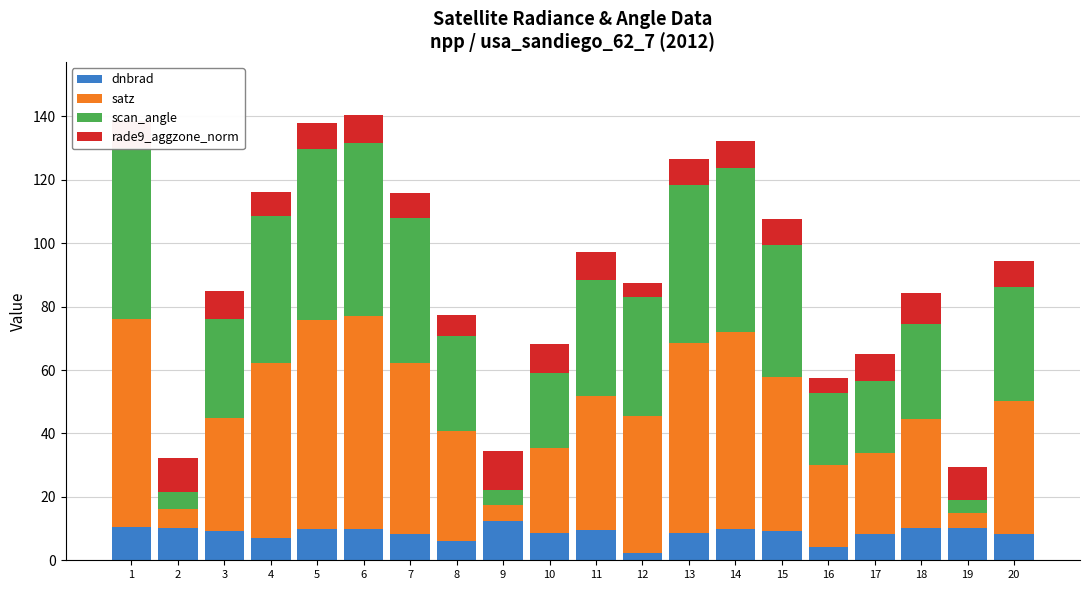

Count the number of data series in this chart.

4